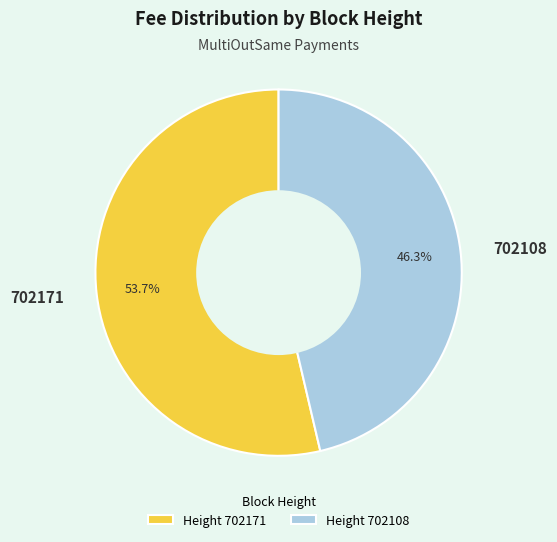

The 702108 slice represents 46% of the pie. True or false?

True